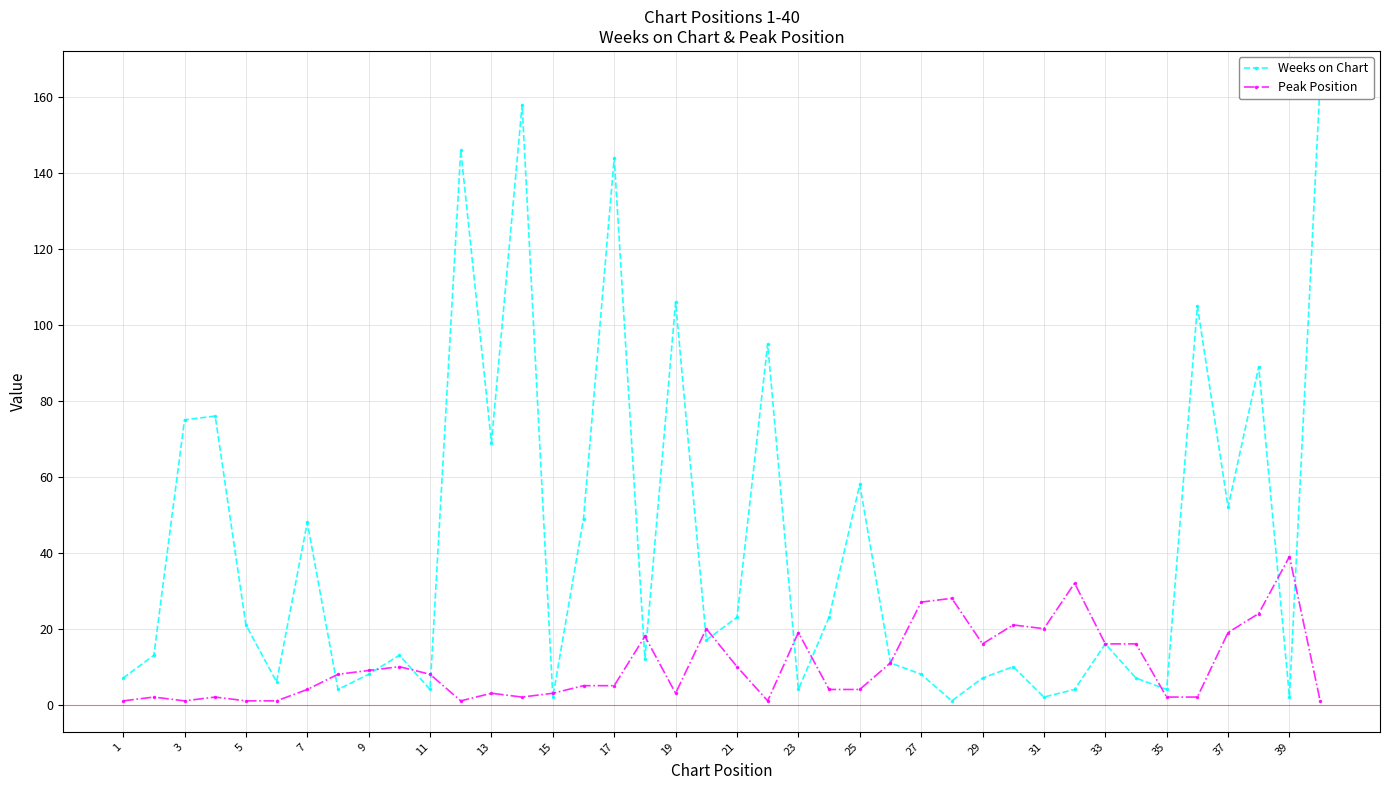

Rank the series at 25 from lowest to highest value.

Peak Position, Weeks on Chart